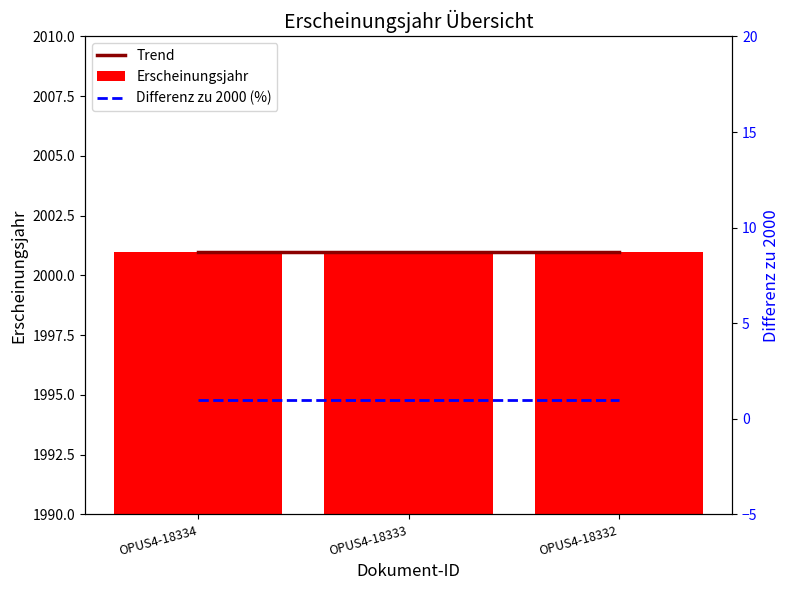

What is the minimum value shown in the chart?

1